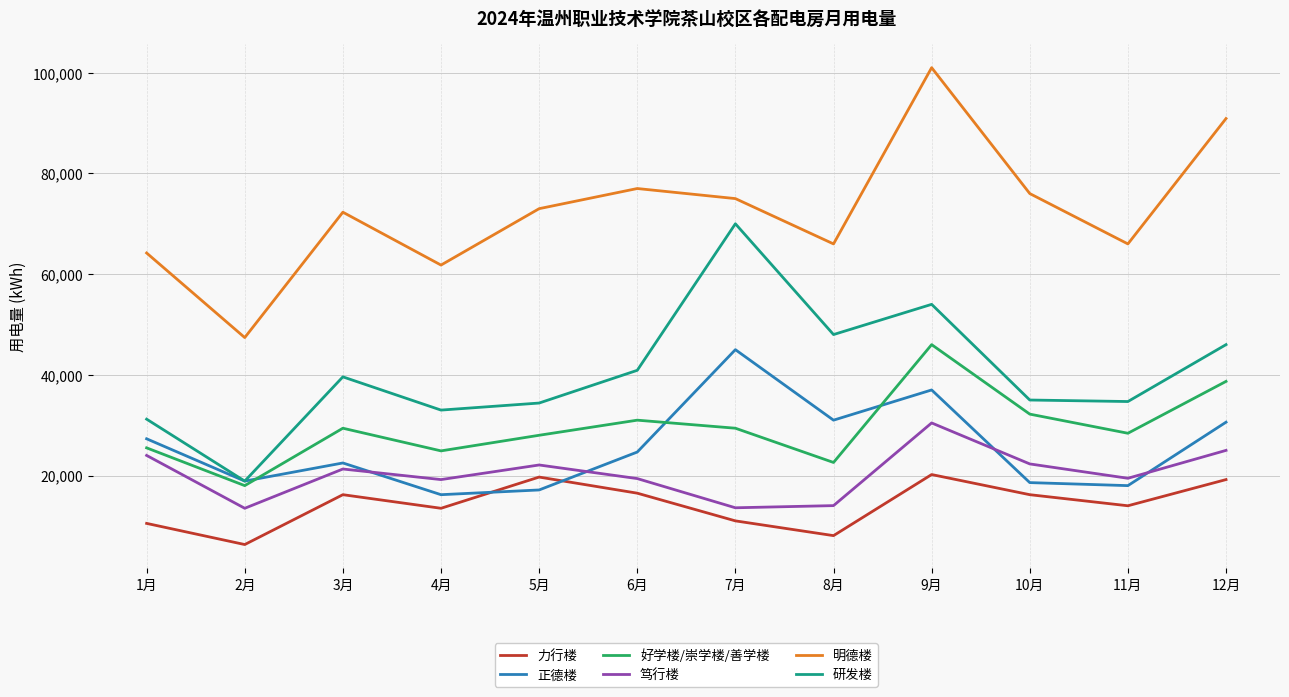

How many lines are shown in the chart?

6